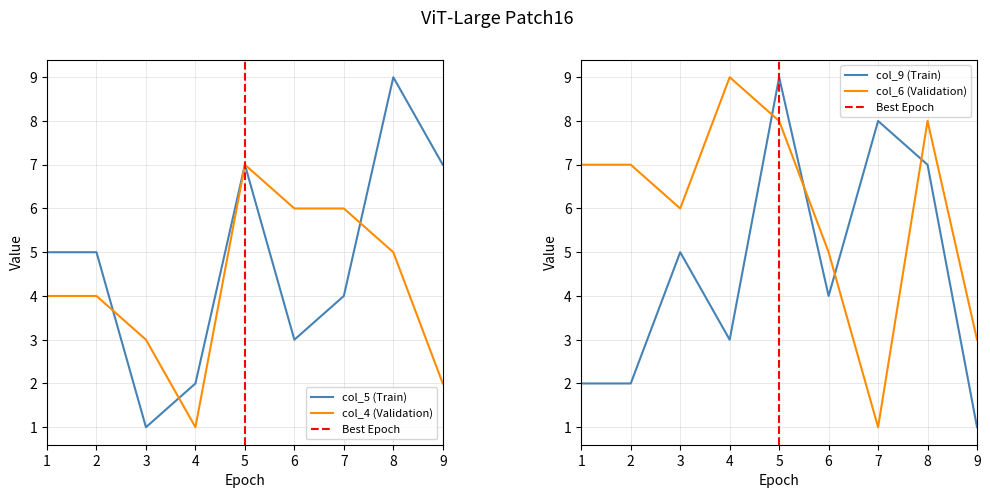

What is the difference between the maximum and minimum values in the col_6 series?

8